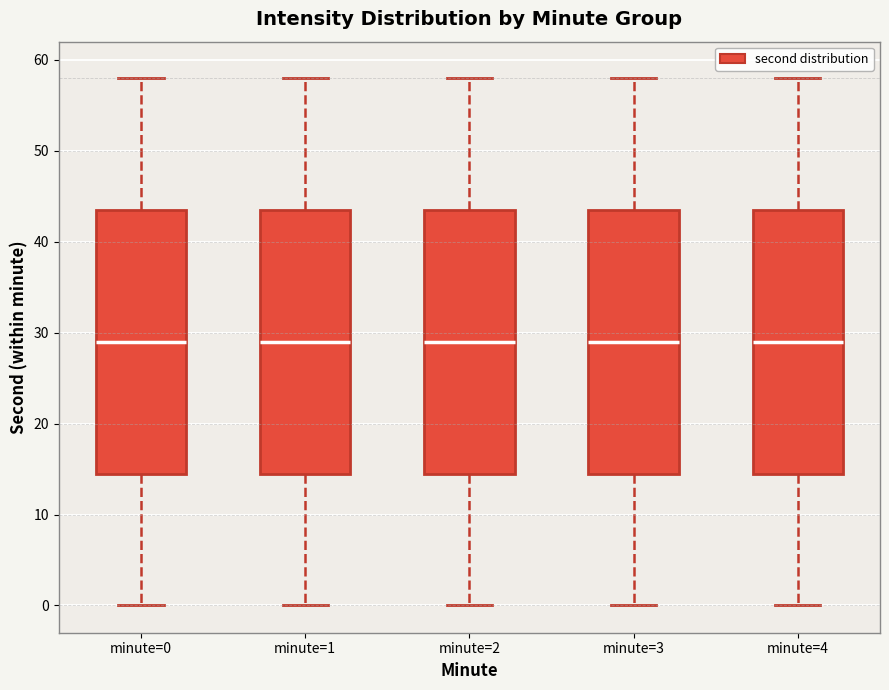

Where is the lower edge of the box for minute=4 on the y-axis? The values are not printed on the chart, so give them approximately, as read against the axis.

15